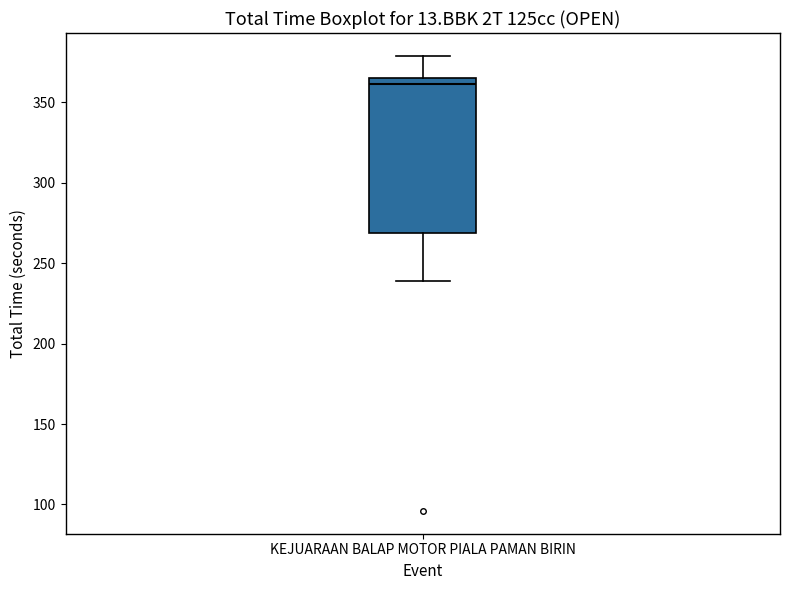

Where is the lower edge of the box for KEJUARAAN BALAP MOTOR PIALA PAMAN BIRIN on the y-axis? The values are not printed on the chart, so give them approximately, as read against the axis.

270